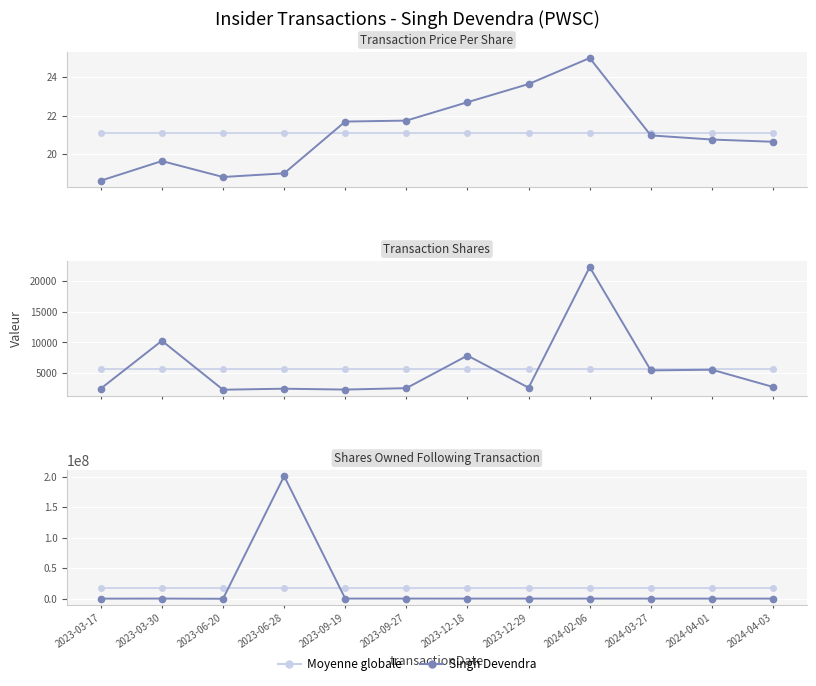

What is the minimum value shown in the chart?

71857.0